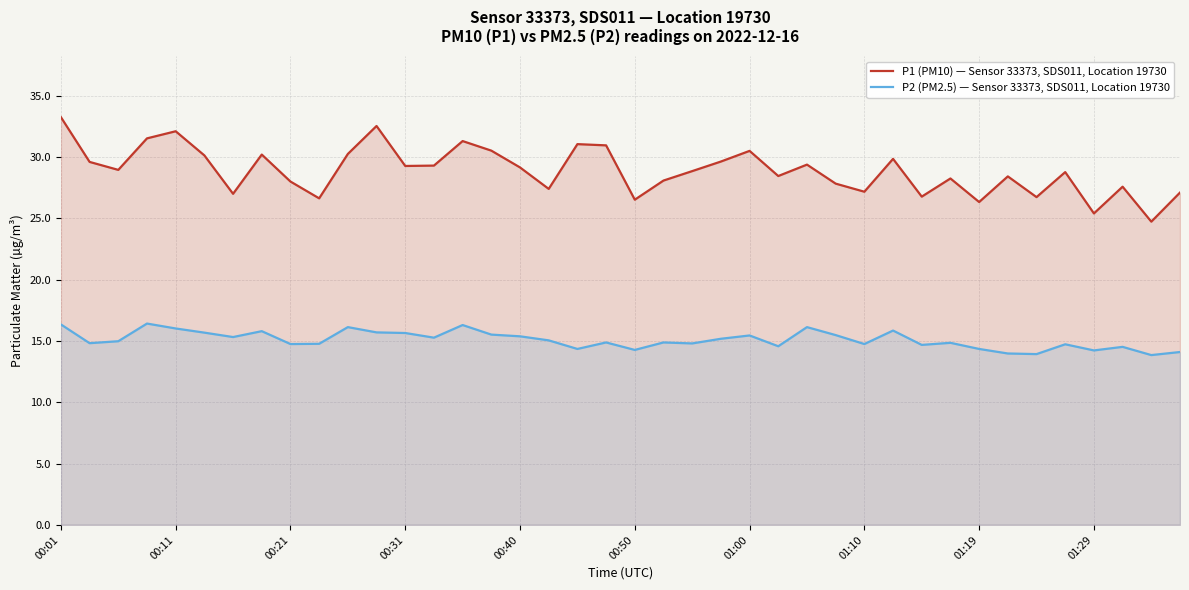

True or false: P2 (PM2.5) — Sensor 33373, SDS011, Location 19730 has a value of 26.0 at 01:19.

False